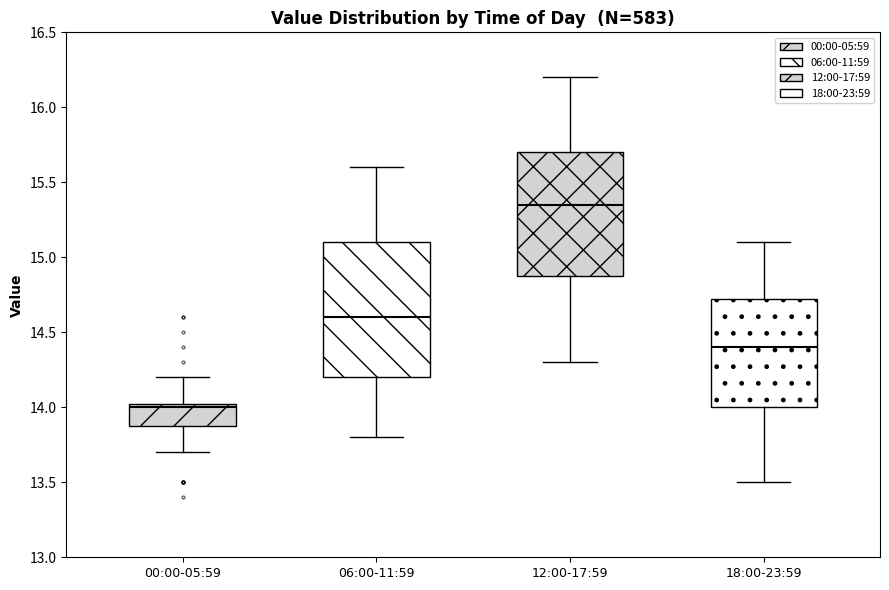

Where does the lower whisker of the box for 12:00-17:59 end on the y-axis? The values are not printed on the chart, so give them approximately, as read against the axis.

14.30